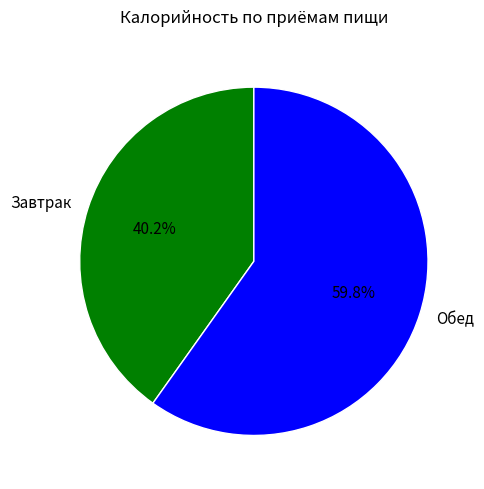

How many segments does this pie chart have?

2